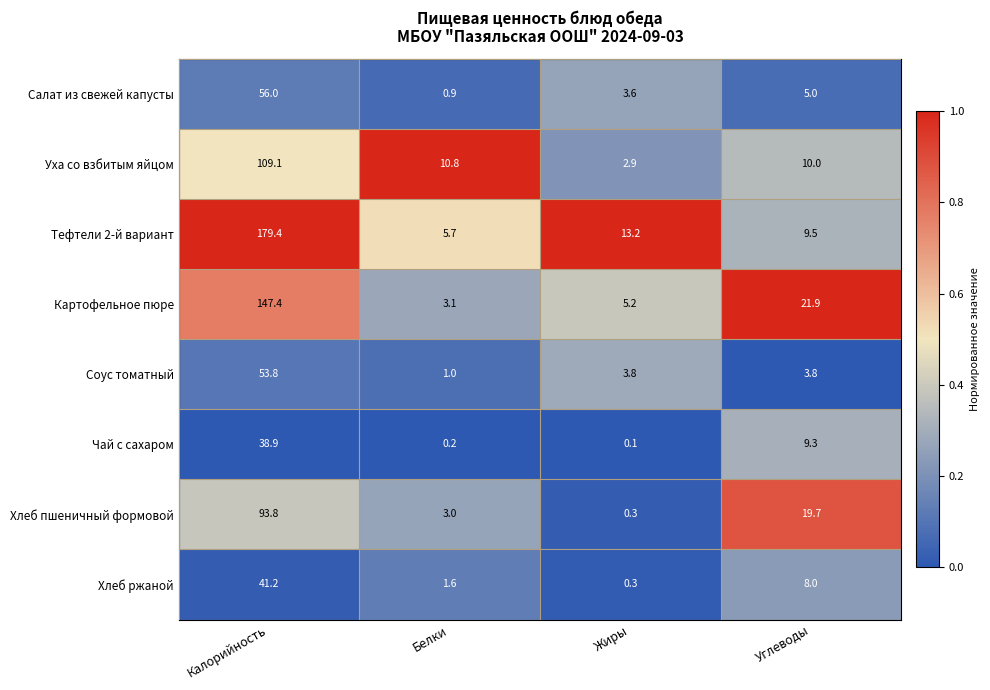

At which label does Салат из свежей капусты reach its peak?

Калорийность